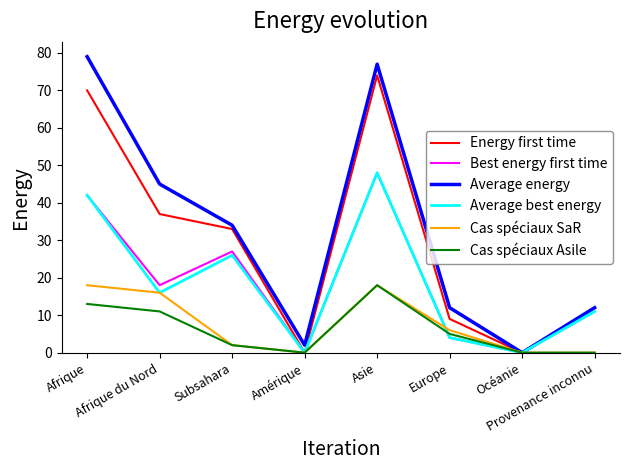

The Cas spéciaux Asile series shows 11 at Afrique du Nord. True or false?

True